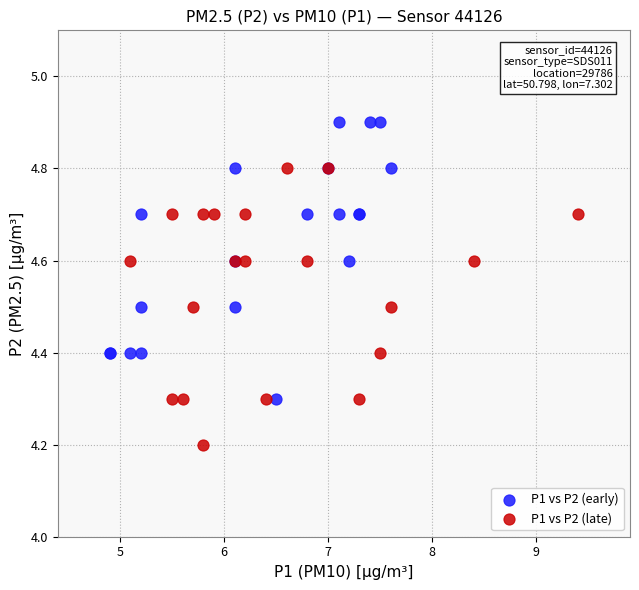

Which series contains the lowest Y value?

P1 vs P2 (late)